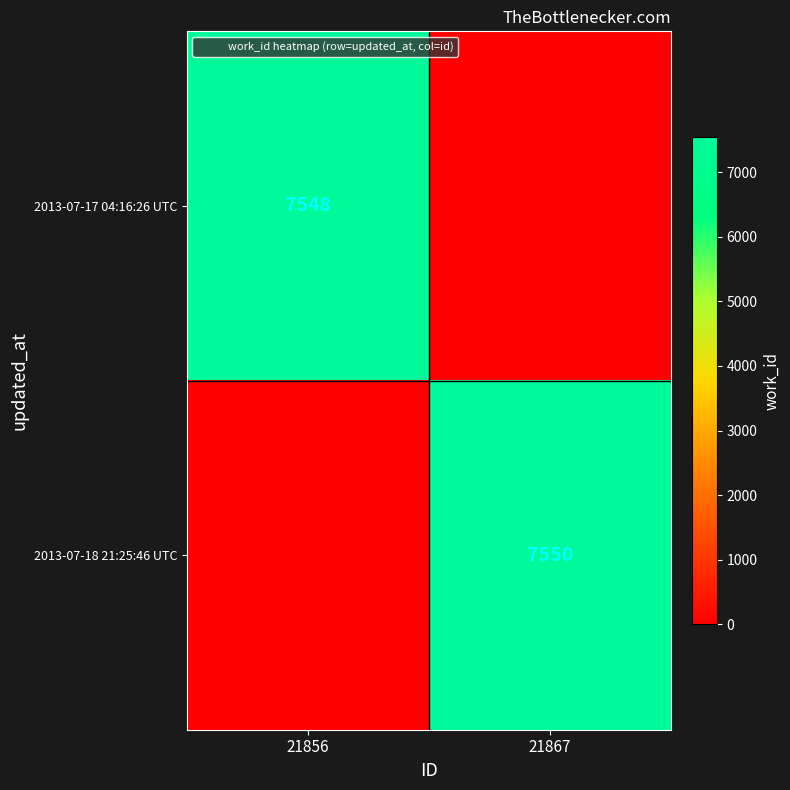

At which category is the sum across all series the highest?

21867